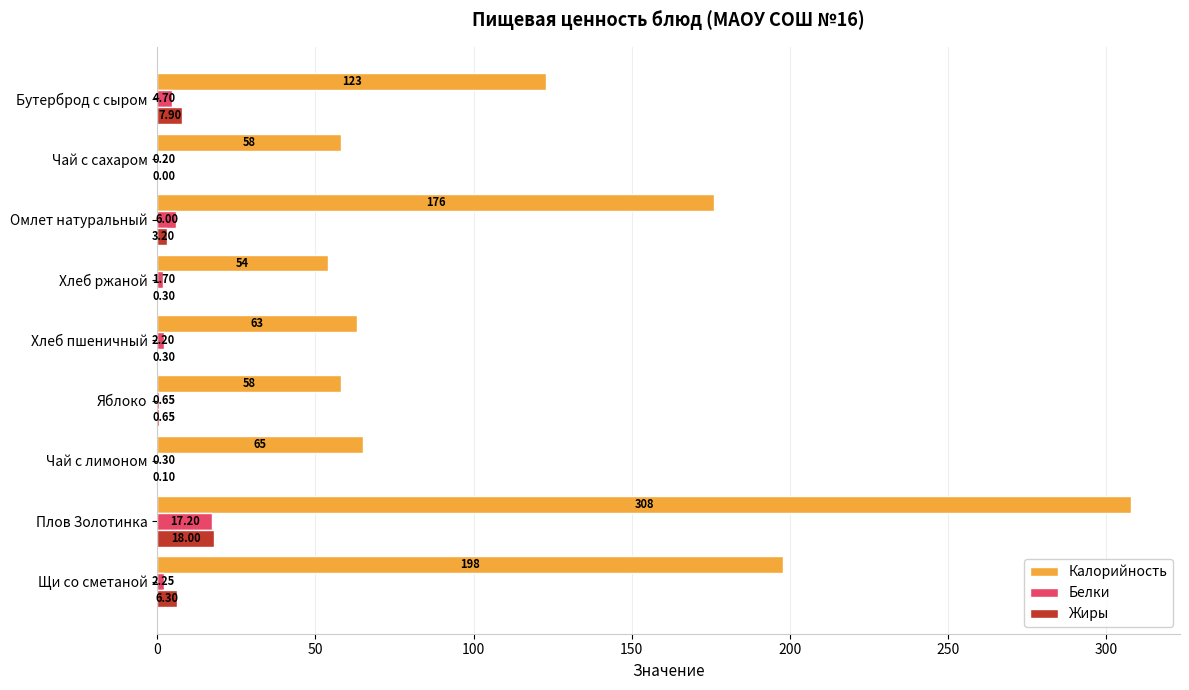

Where is Жиры nearest to the value 9?

Бутерброд с сыром